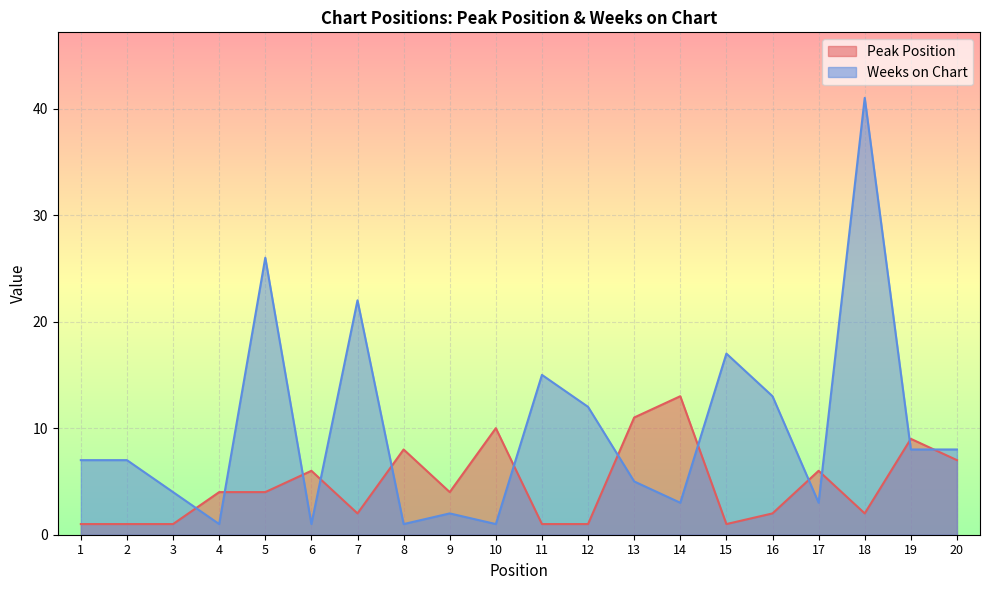

True or false: Peak Position and Weeks on Chart intersect in this chart.

True